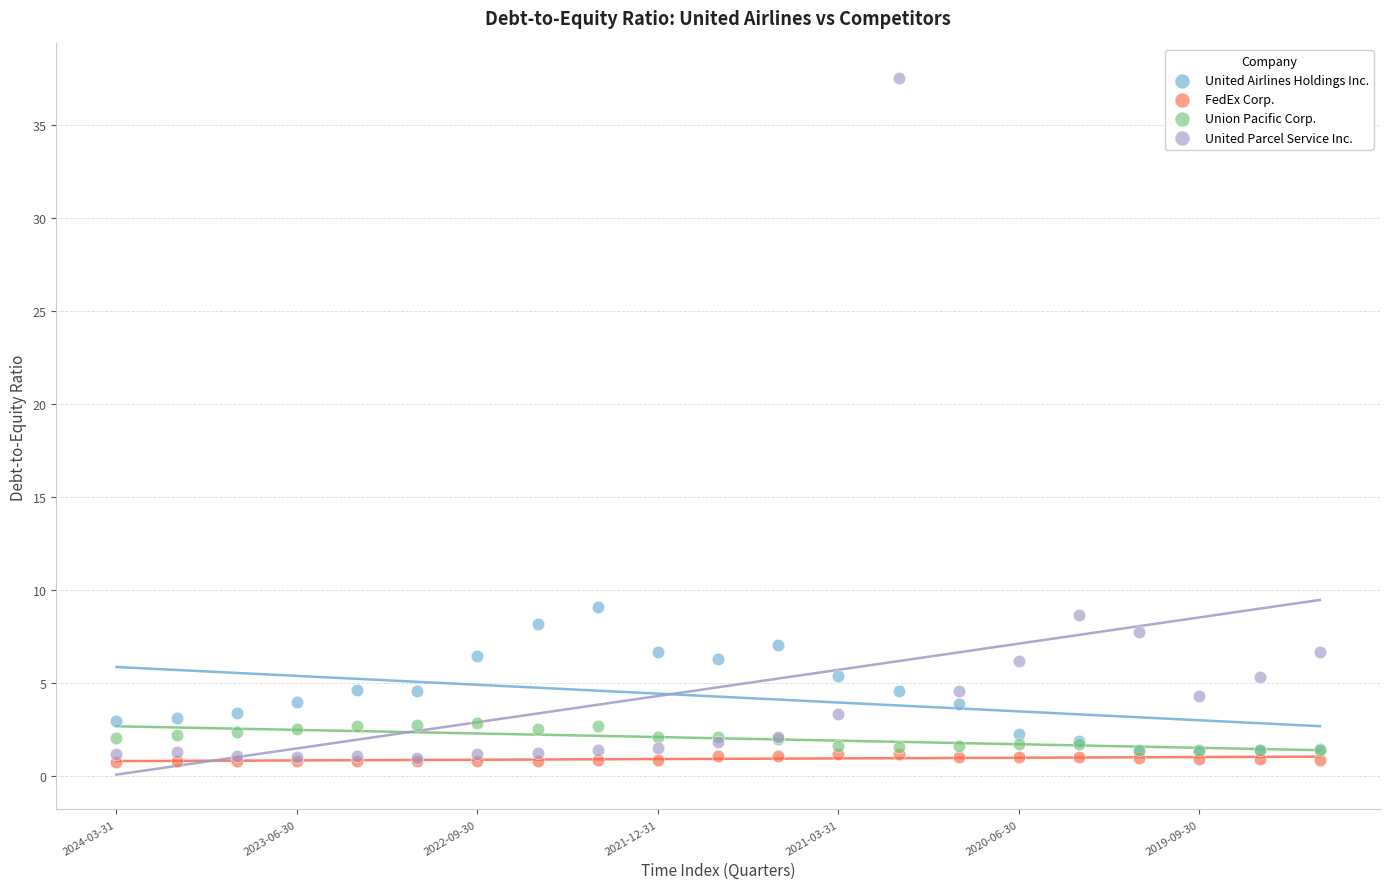

Across all series, what Y value is closest to 19?

9.1